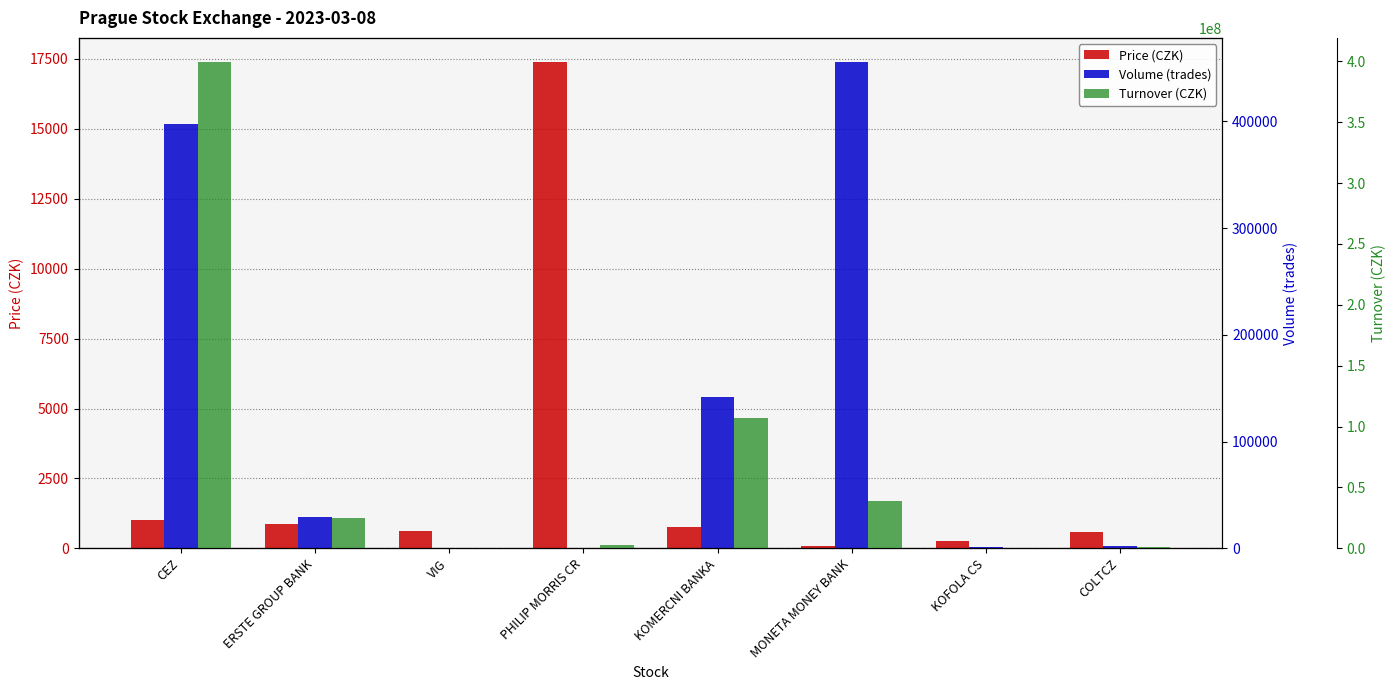

Rank the series by their maximum value, from highest to lowest.

Turnover (CZK), Volume (trades), Price (CZK)